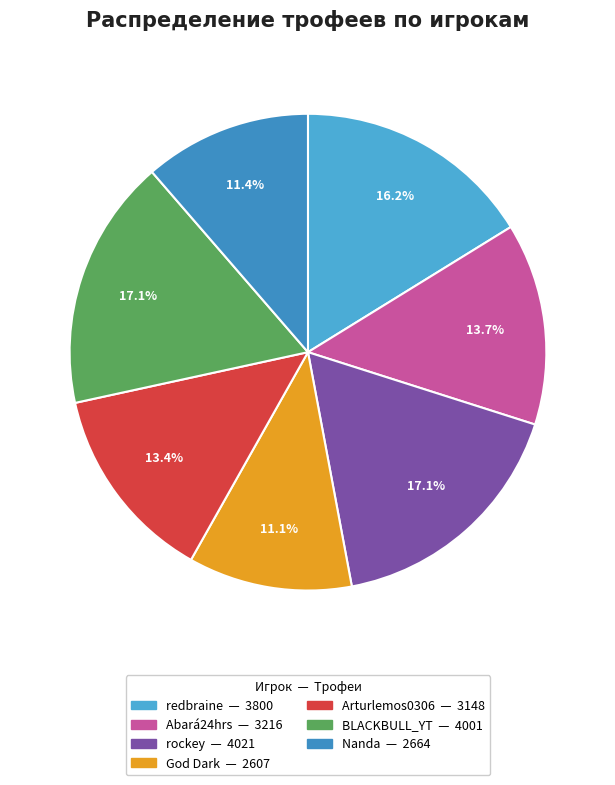

What is the total percentage of redbraine and rockey?

33.3%